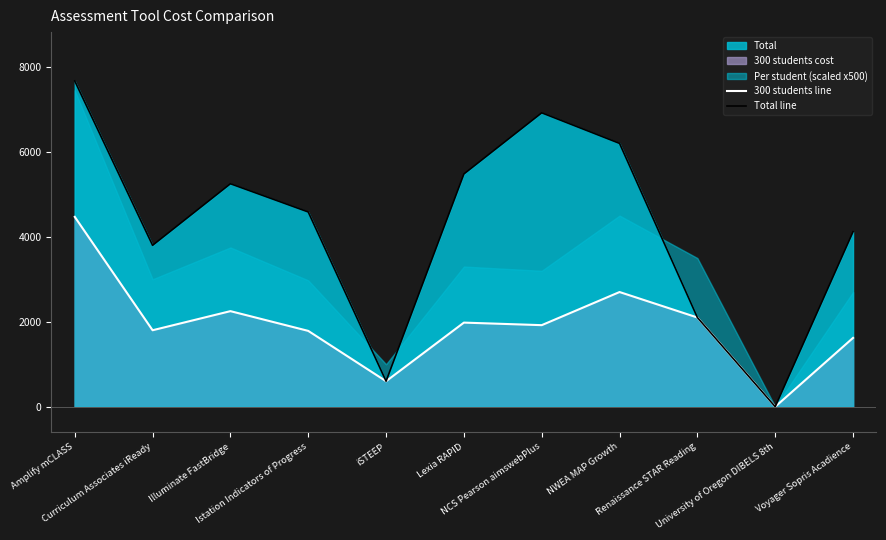

List the labels in order of Total line value, smallest first.

University of Oregon DIBELS 8th, iSTEEP, Renaissance STAR Reading, Curriculum Associates iReady, Voyager Sopris Acadience, Istation Indicators of Progress, Illuminate FastBridge, Lexia RAPID, NWEA MAP Growth, NCS Pearson aimswebPlus, Amplify mCLASS